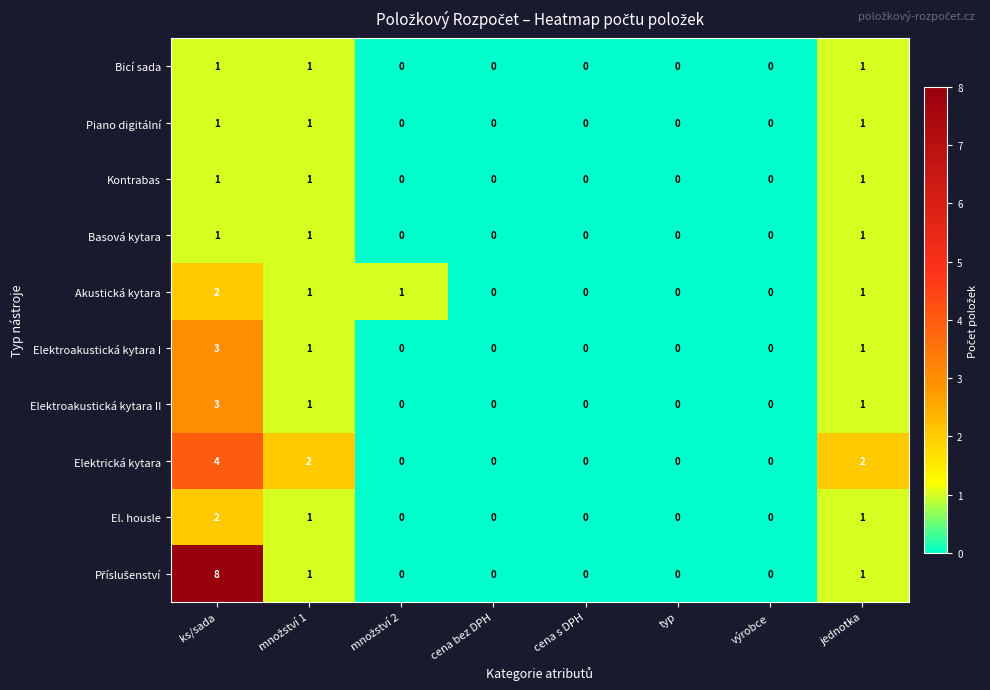

At which category is the sum across all series the highest?

ks/sada